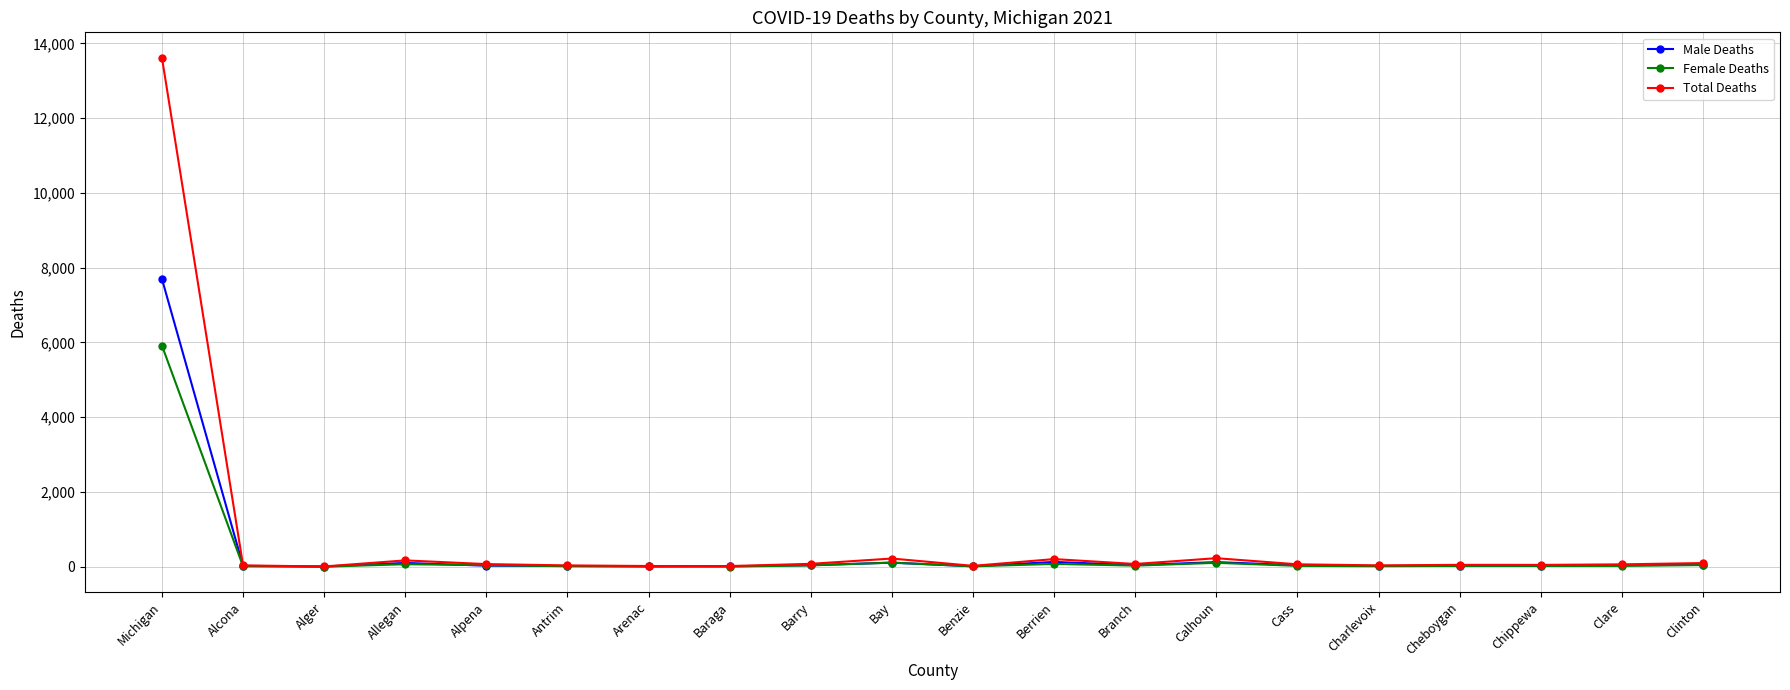

Rank the series by their maximum value, from highest to lowest.

Total Deaths, Male Deaths, Female Deaths